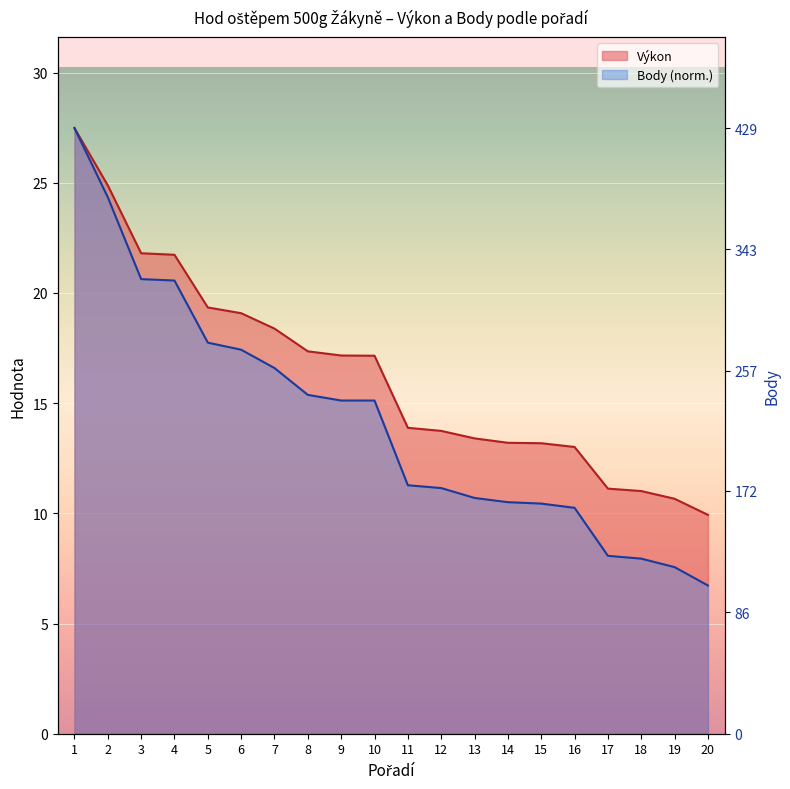

What is the total value across all series at 3?

42.4